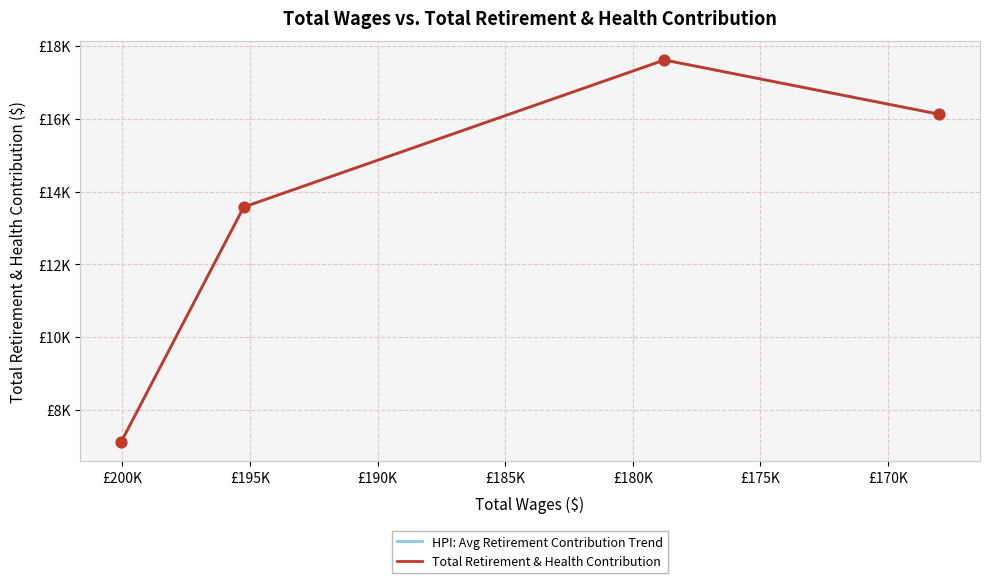

Which series contains the lowest Y value?

HPI: Avg Retirement Contribution Trend